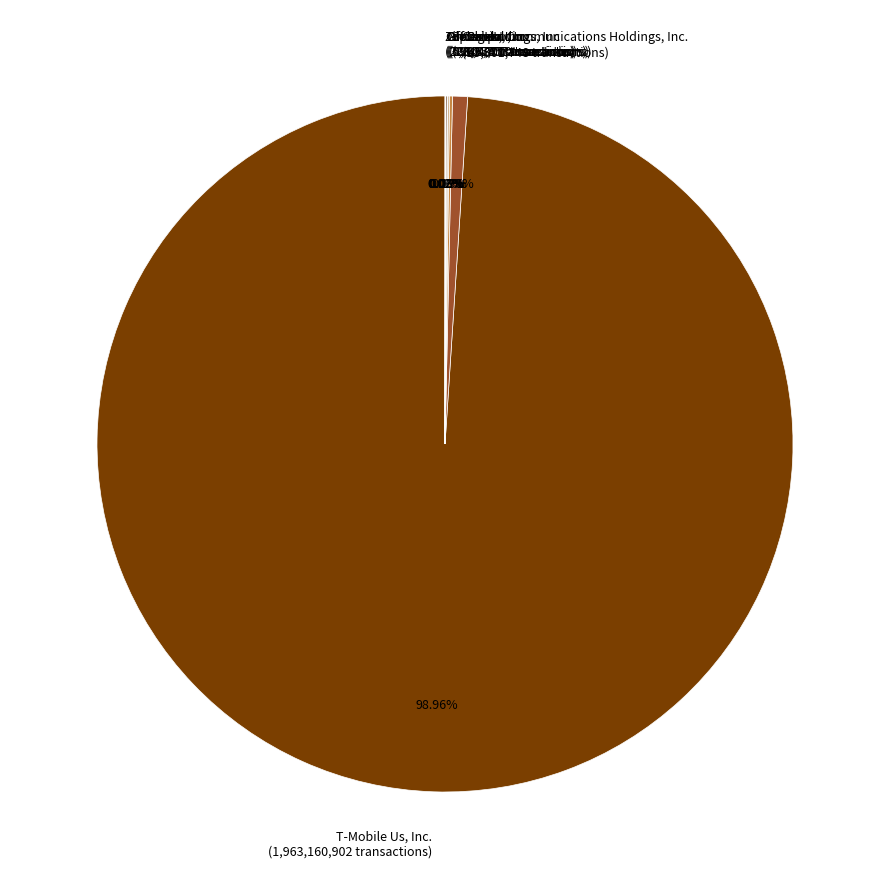

Is there a majority slice in this chart?

Yes